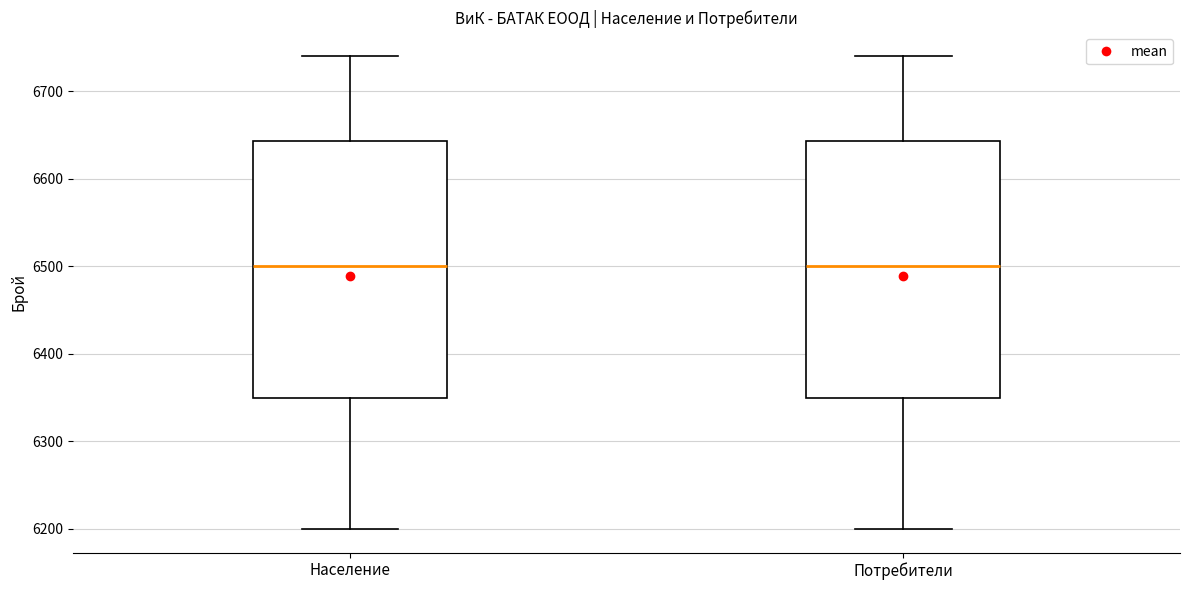

Reading left to right, read every box against the y-axis: the position of its median line, the range the box covers, and the ends of its whiskers. The values are not printed on the chart, so give them approximately, as read against the axis.

Население: median 6500, box 6350 to 6640, whiskers 6200 to 6740
Потребители: median 6500, box 6350 to 6640, whiskers 6200 to 6740